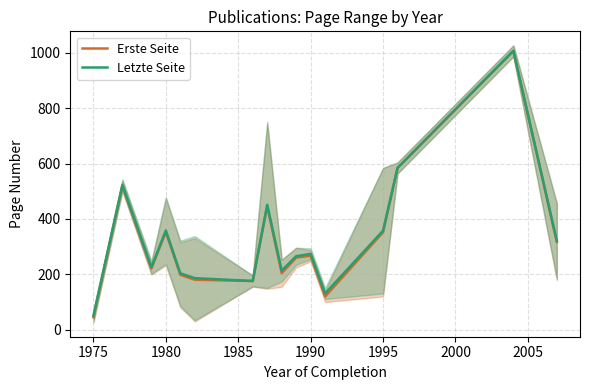

What is the lowest value of the Letzte Seite series?

51.0